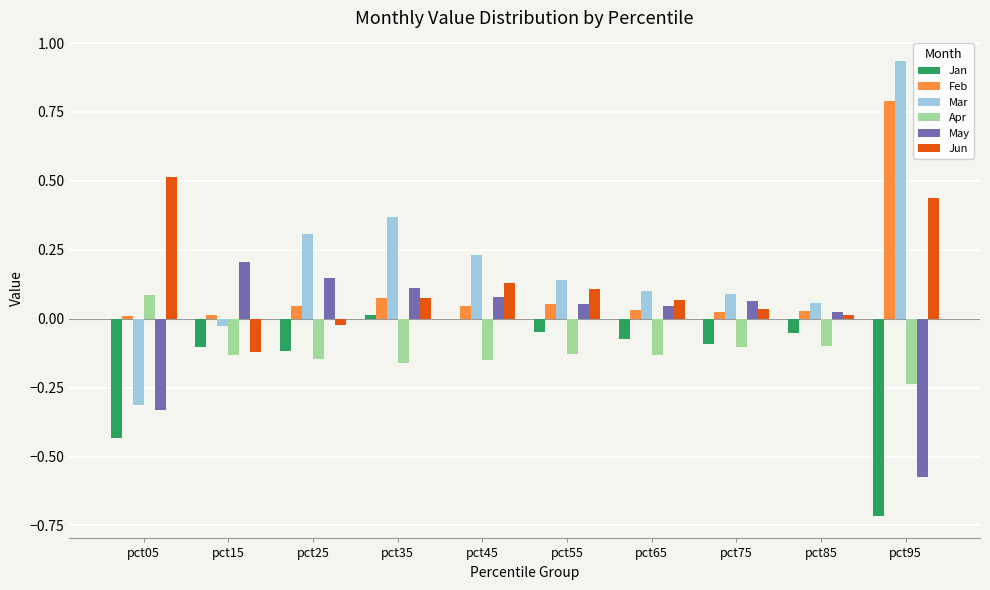

Is it true that Apr equals -0.4 at pct95?

False